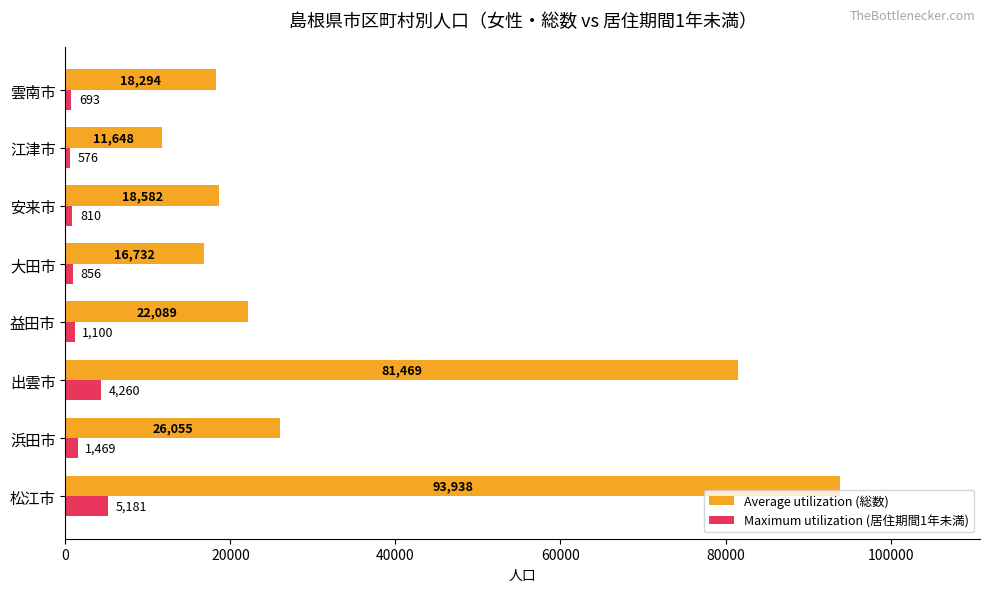

What is the approximate value of Maximum utilization (居住期間1年未満) at 出雲市, to the nearest 100?

4300